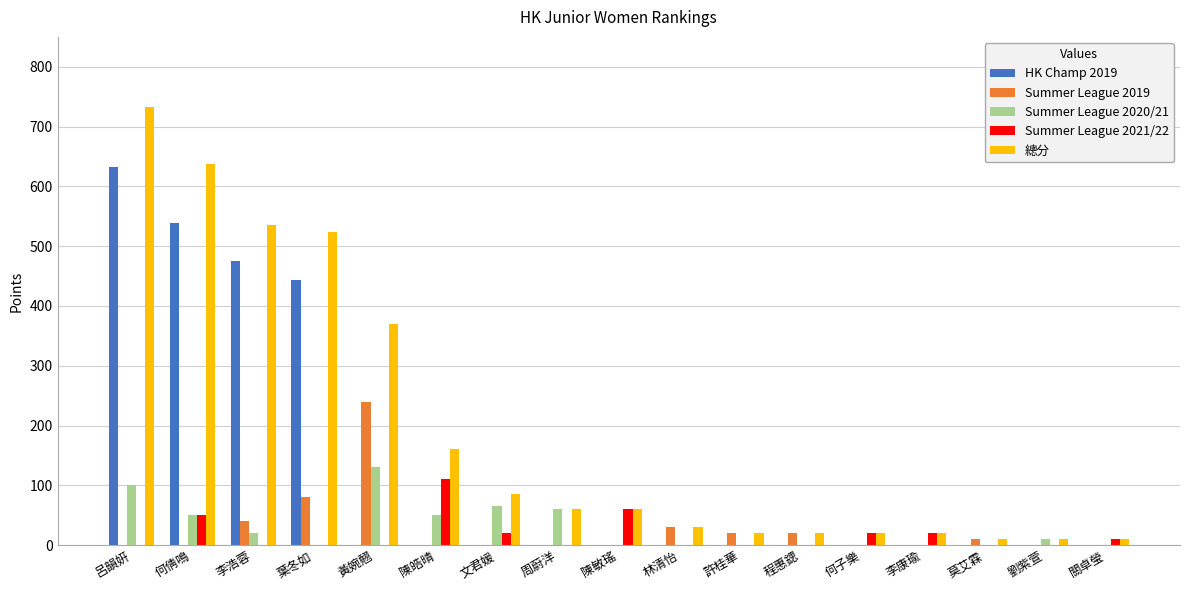

How many groups of bars are there?

17